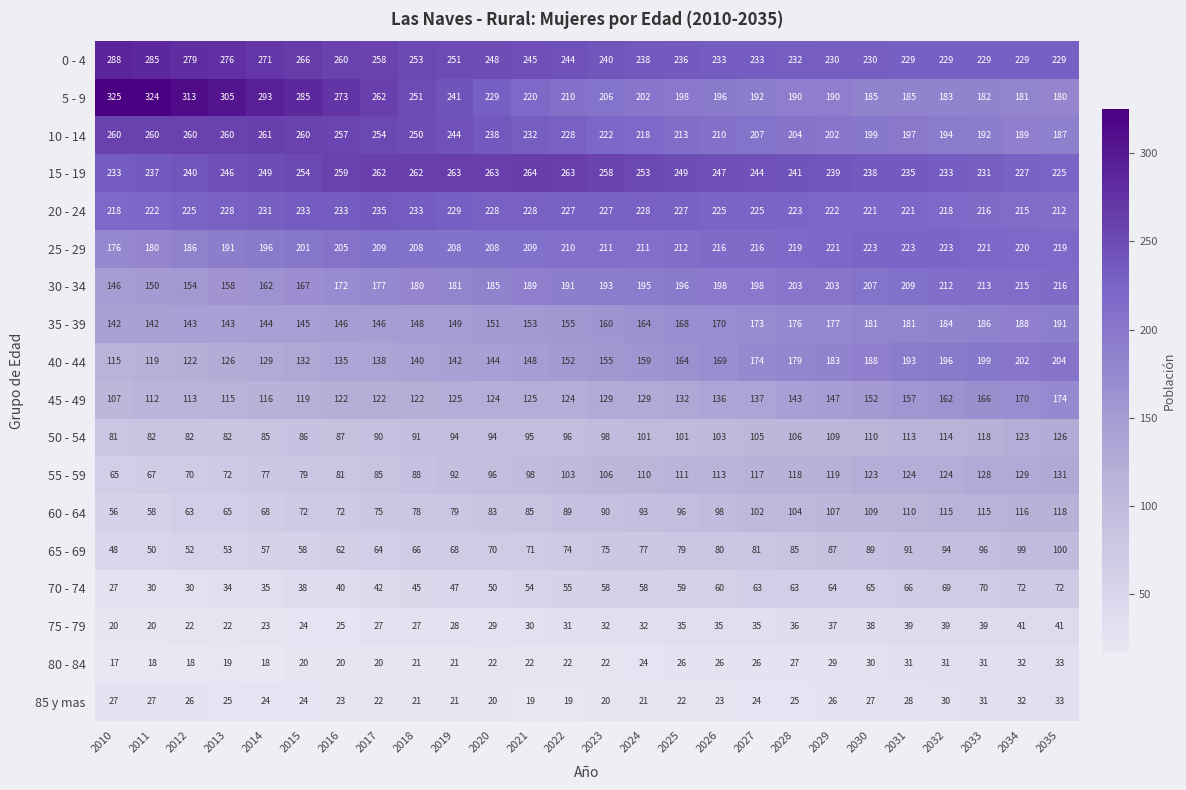

True or false: 50 - 54 has a value of 109 at 2029.

True